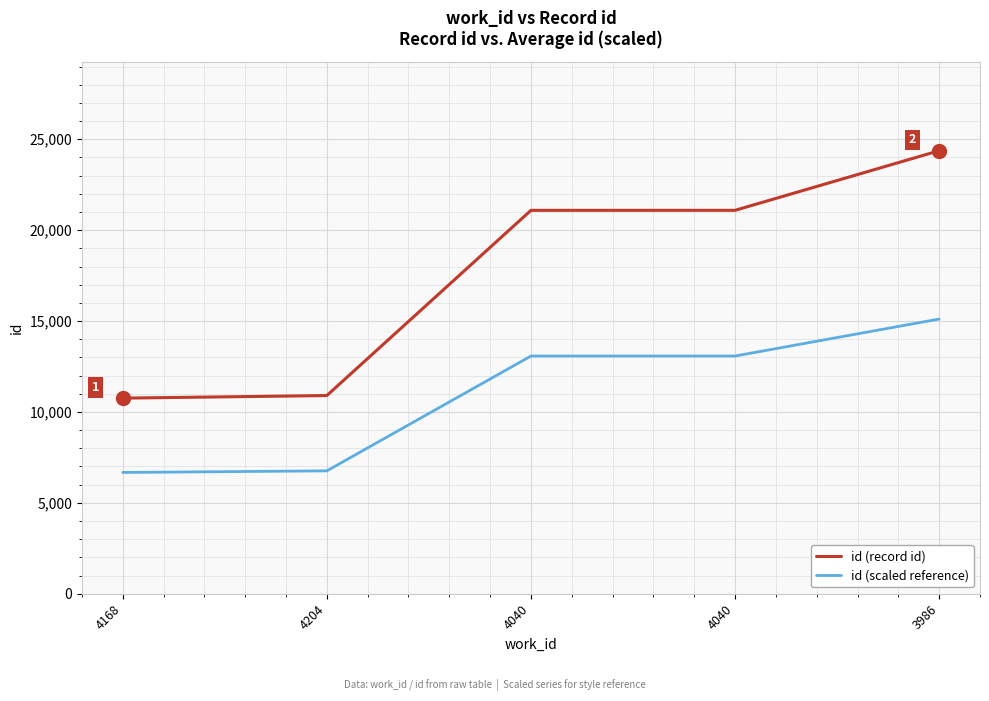

What are all the series names shown in the legend?

id (record id), id (scaled reference)